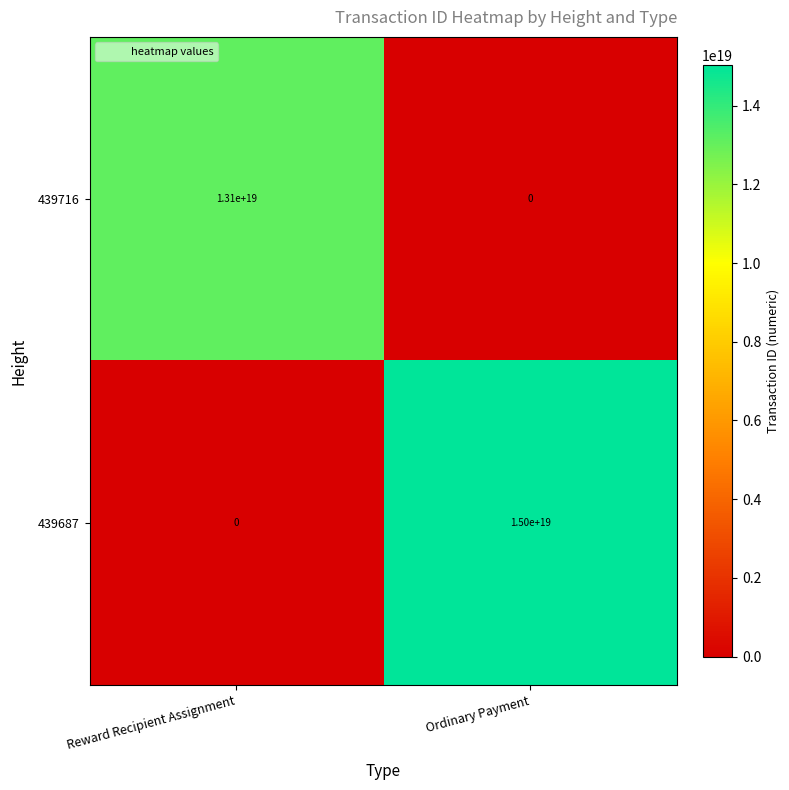

How many distinct data groups are displayed?

2